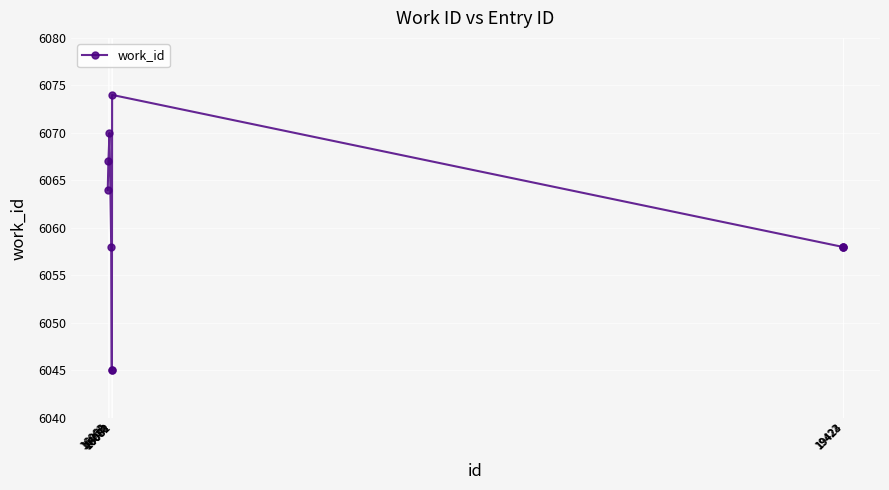

What is the difference between the maximum and second lowest values?

29